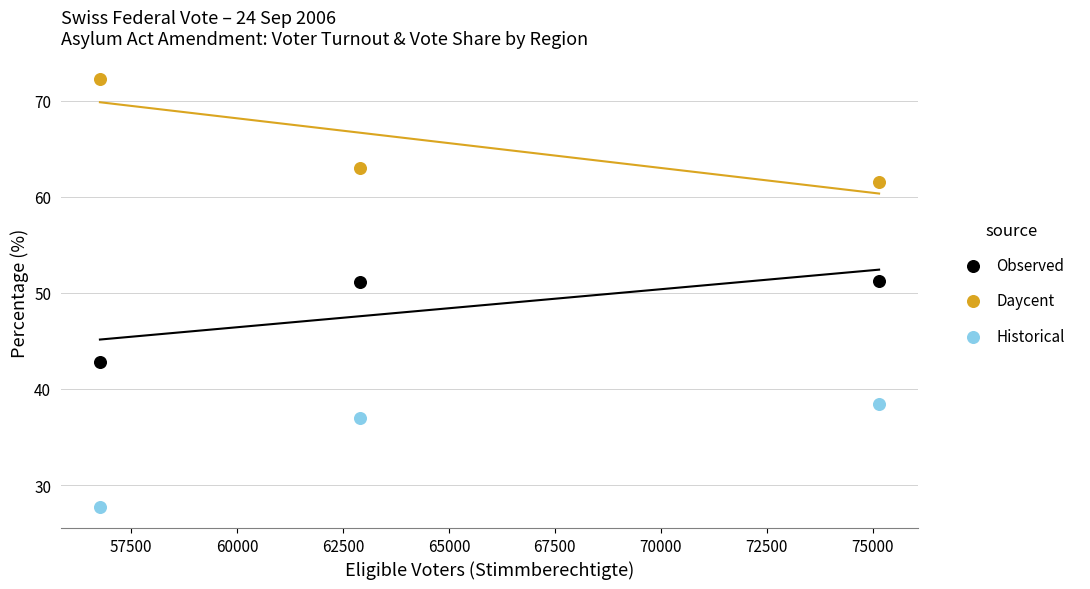

Across all data points, what is the average X value?

64940.3